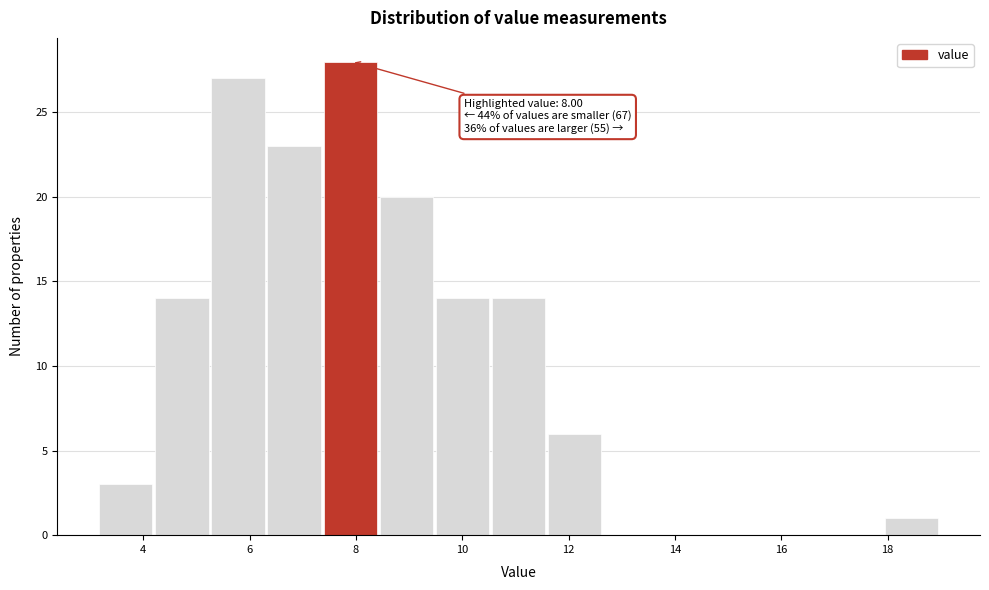

Over which range of the x-axis is the bar tallest?

7.4 to 8.4